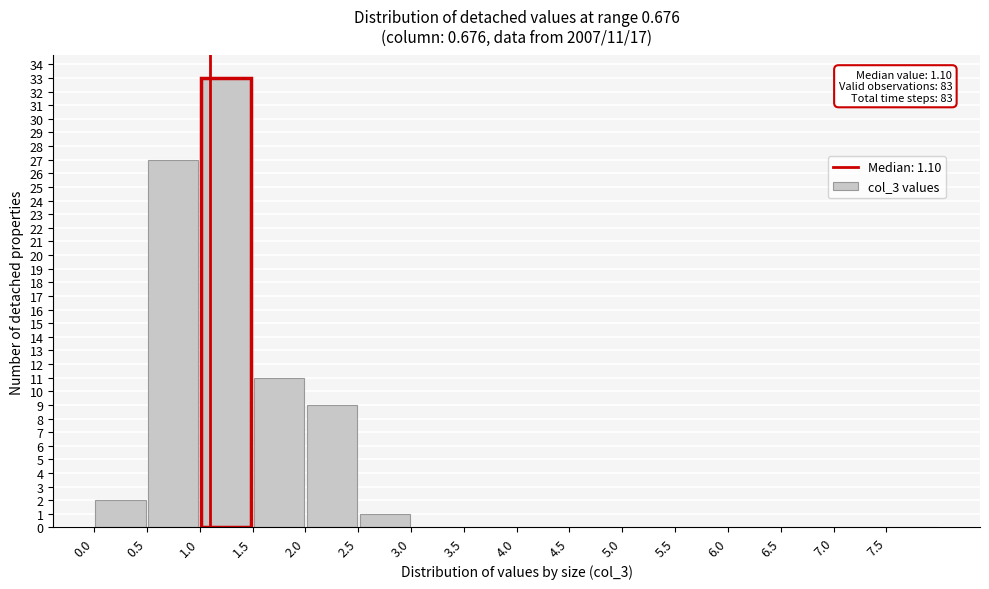

Over which range of the x-axis is the bar tallest?

1.0 to 1.5